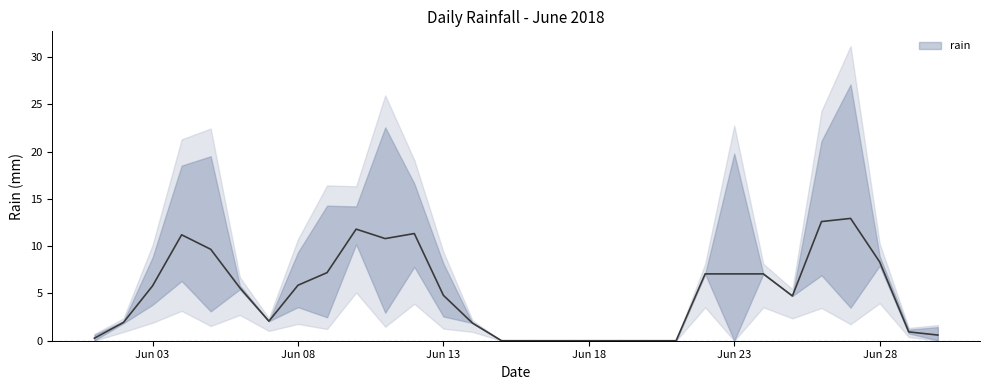

The chart shows a value of 0.7 at 2018-06-29. True or false?

False